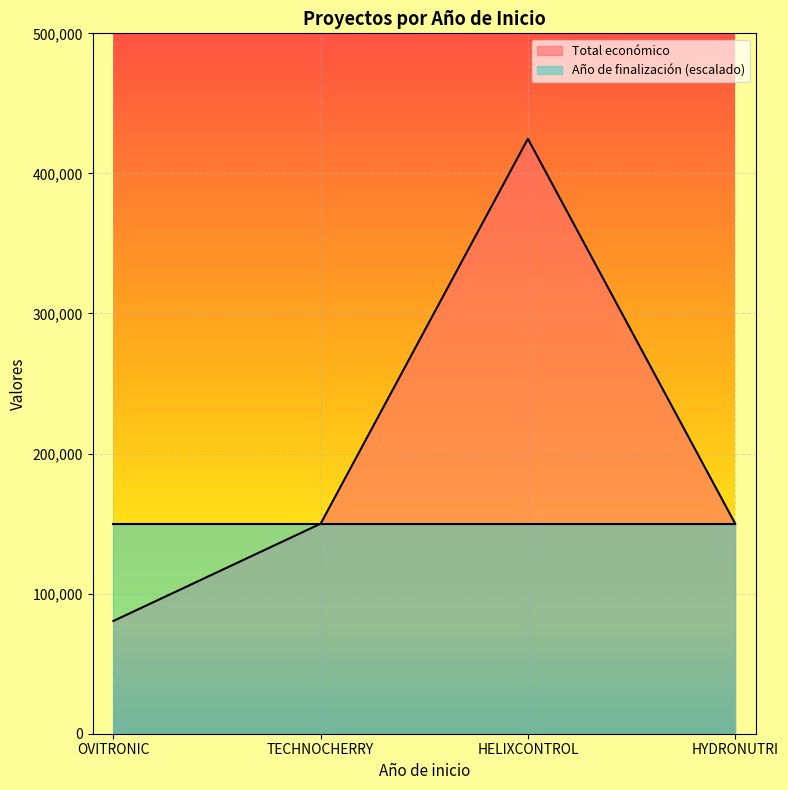

What is the label of the 2nd point from the right?

HELIXCONTROL